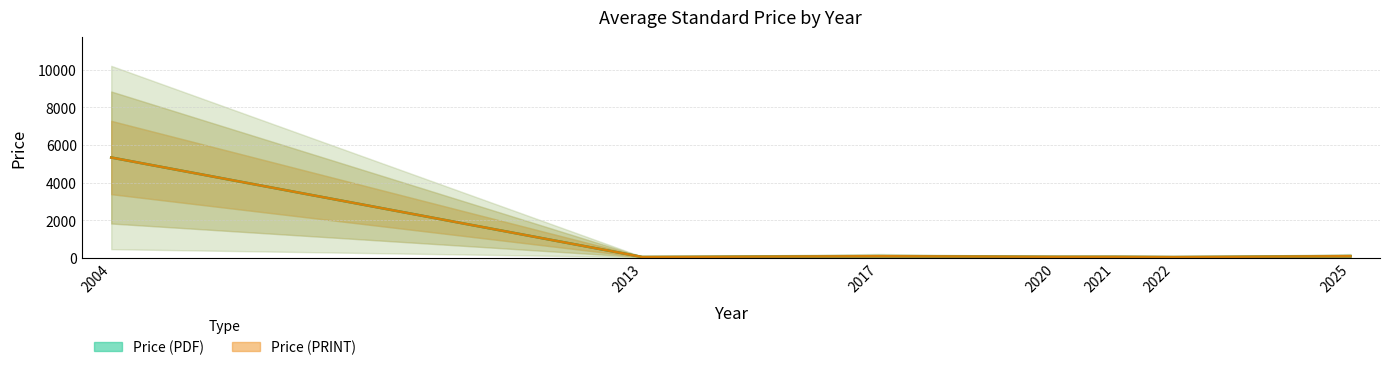

True or false: Price (PRINT) and Price (PDF) intersect in this chart.

False